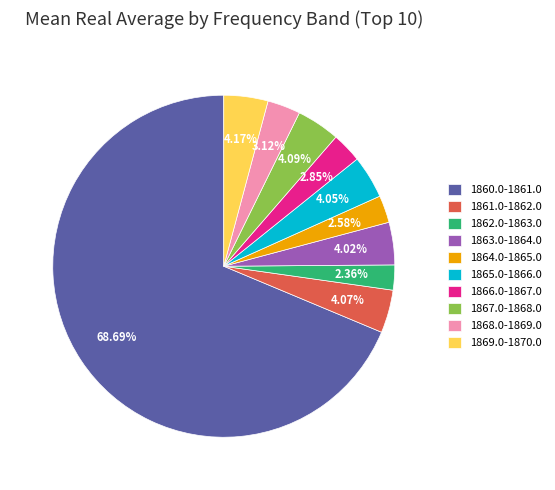

Which category has the biggest portion of the pie?

1860.0-1861.0